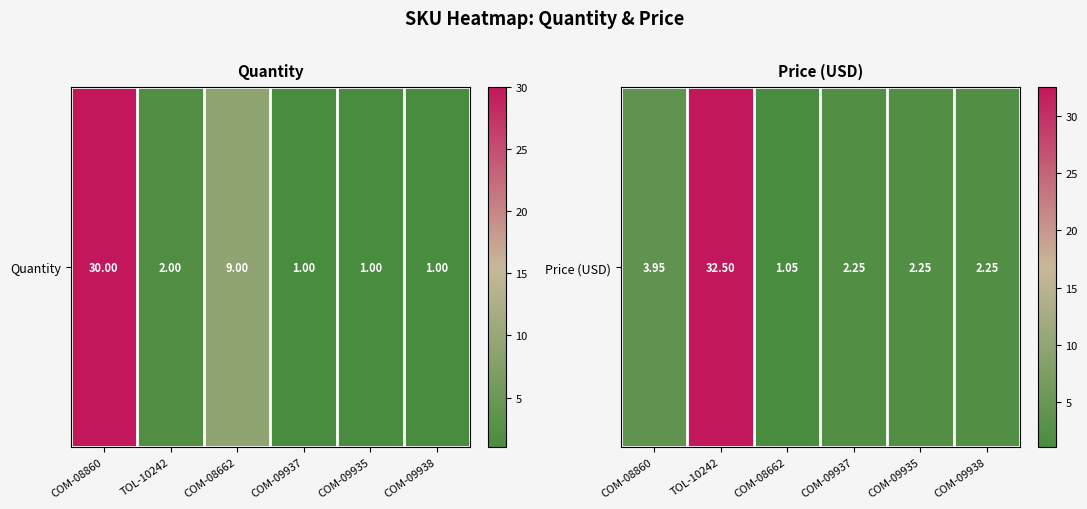

List the labels in order of value, smallest first.

COM-08662, COM-09937, COM-09935, COM-09938, COM-08860, TOL-10242